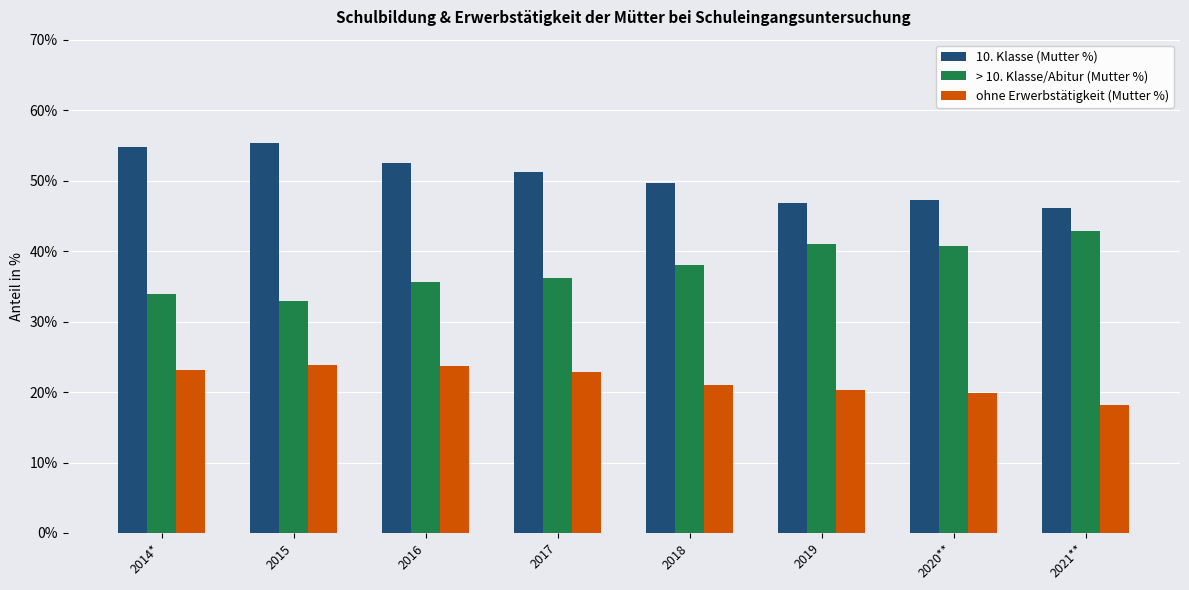

What are all the series names shown in the legend?

10. Klasse (Mutter %), > 10. Klasse/Abitur (Mutter %), ohne Erwerbstätigkeit (Mutter %)